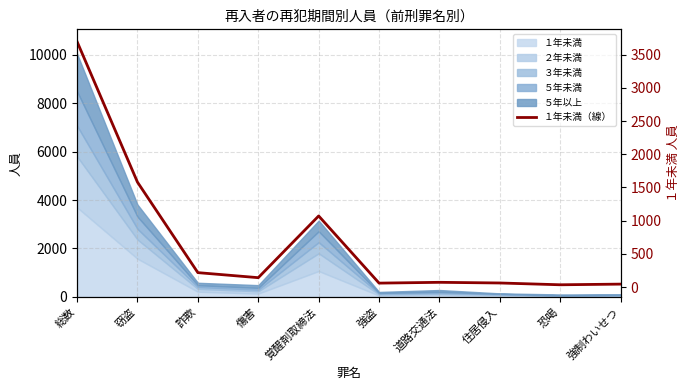

What is the label of the 5th point from the right?

強盗